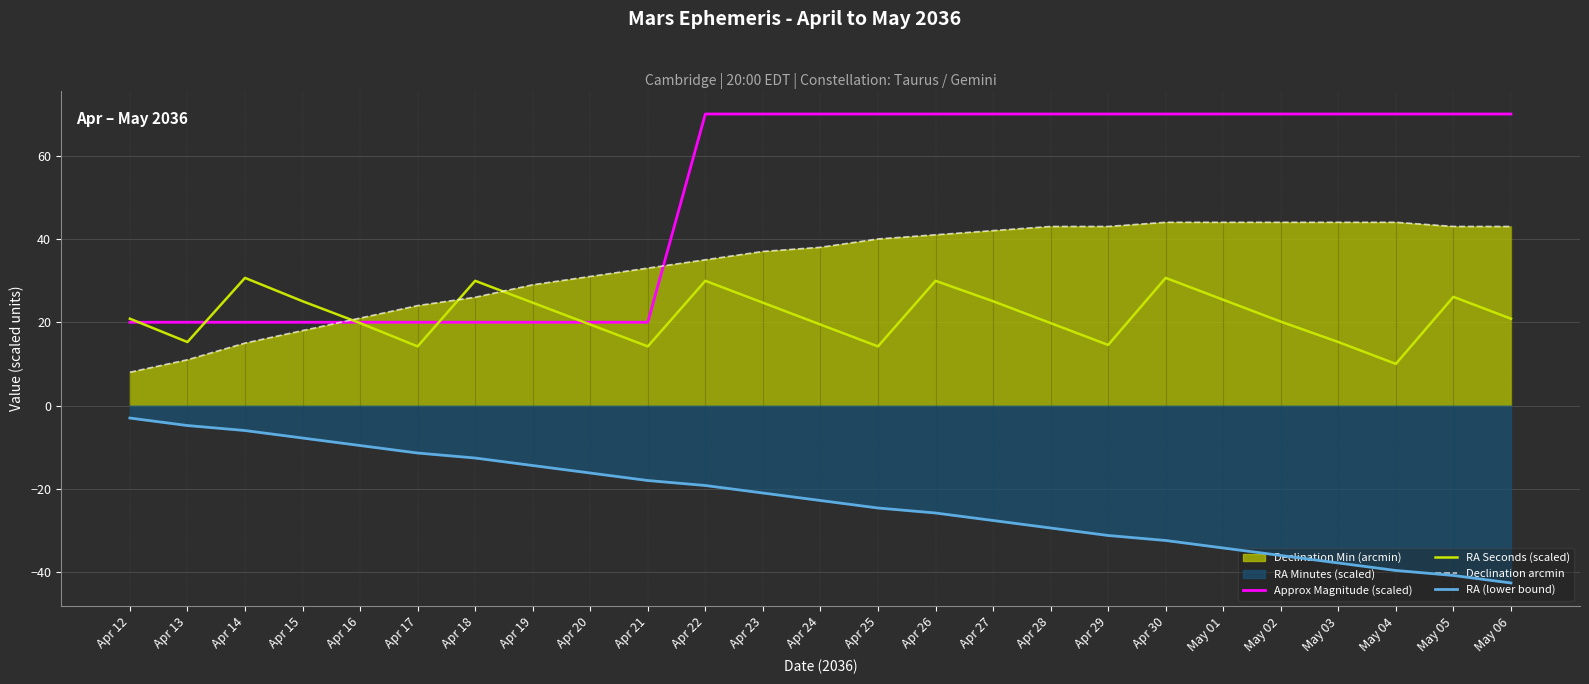

How many lines are shown in the chart?

4